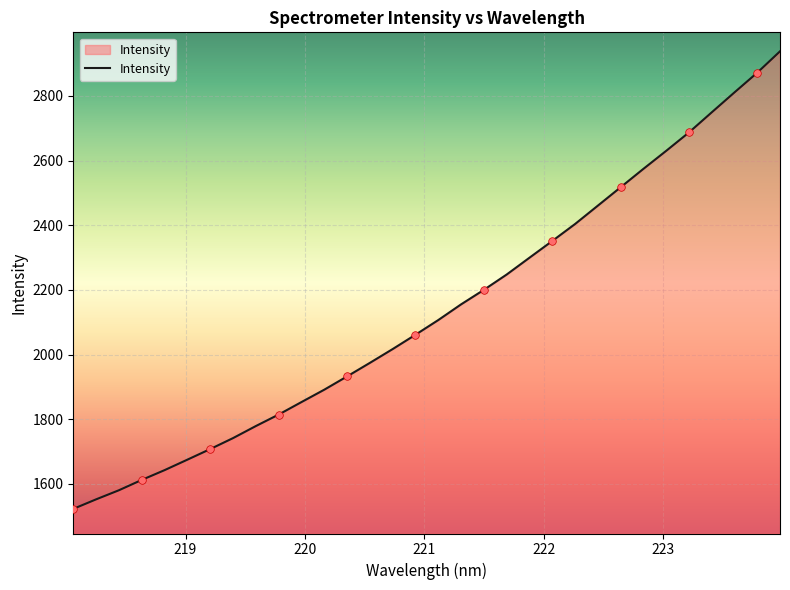

What is the smallest value displayed?

1522.8